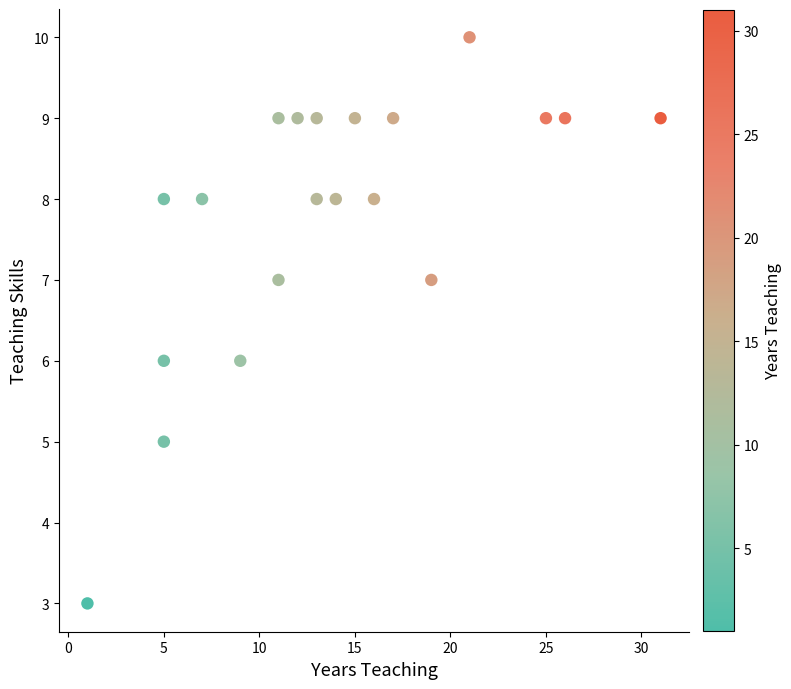

What is the range of Y values (max minus min)?

7